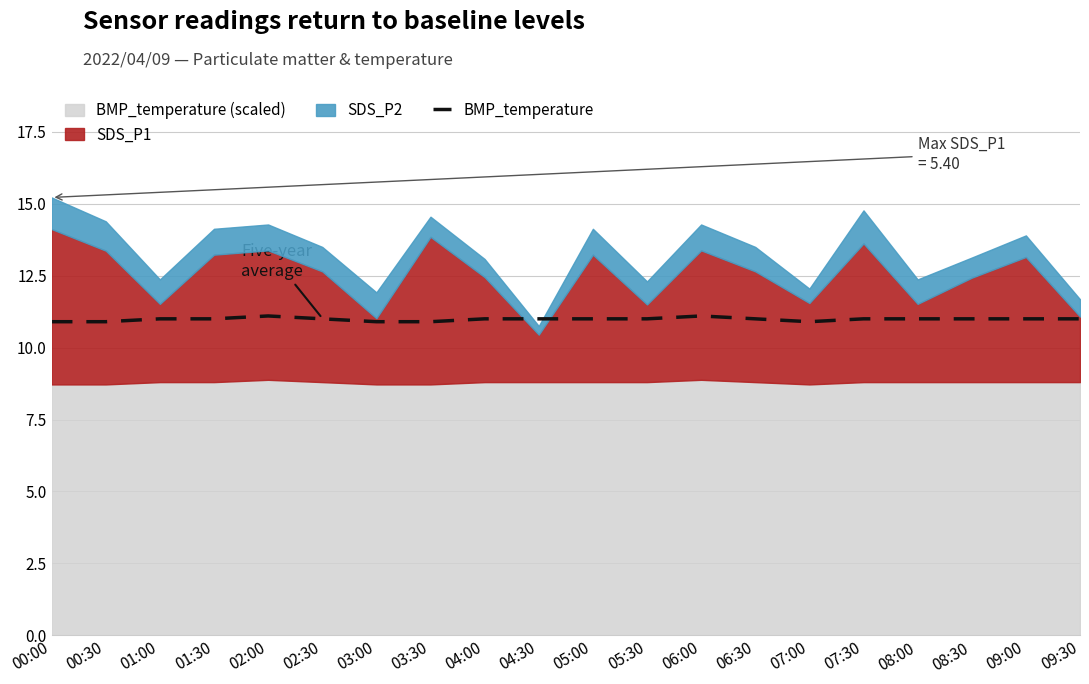

Is it true that the value at 08:30 is 14.4?

False